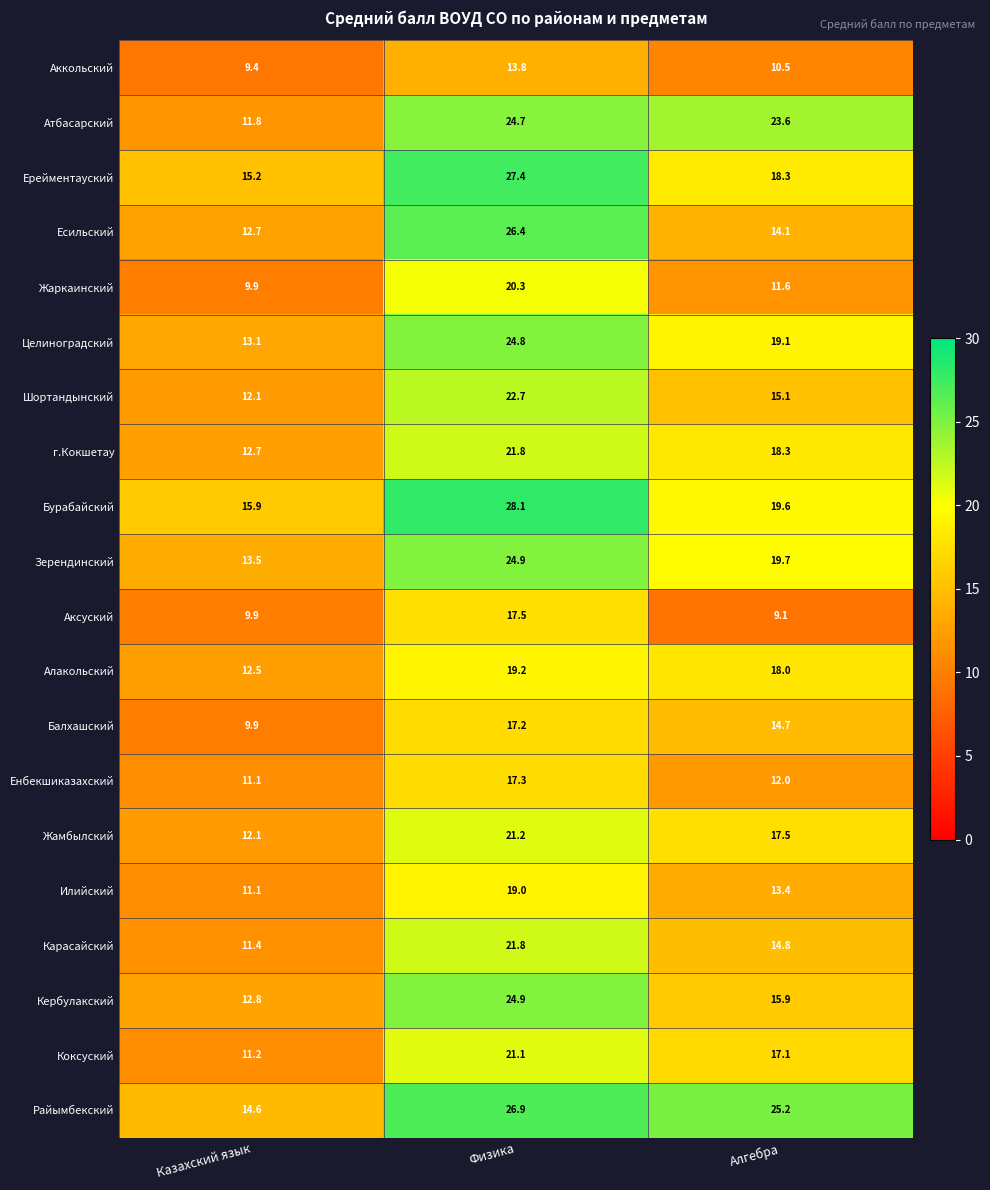

Which series changed the most between Казахский язык and Алгебра?

Атбасарский